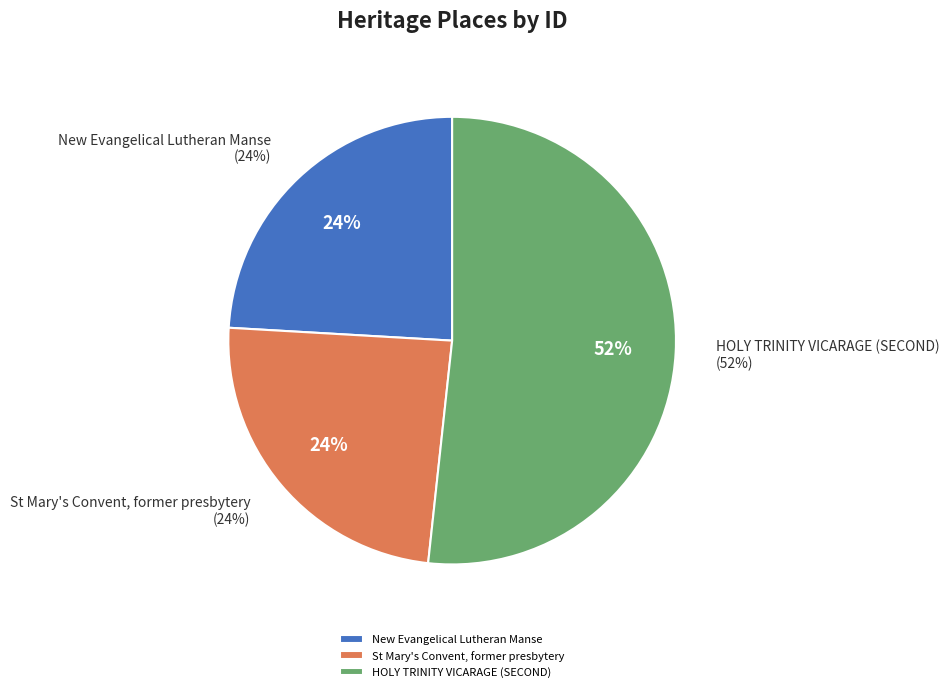

To the nearest percent, what portion does St Mary's Convent, former presbytery represent?

24%